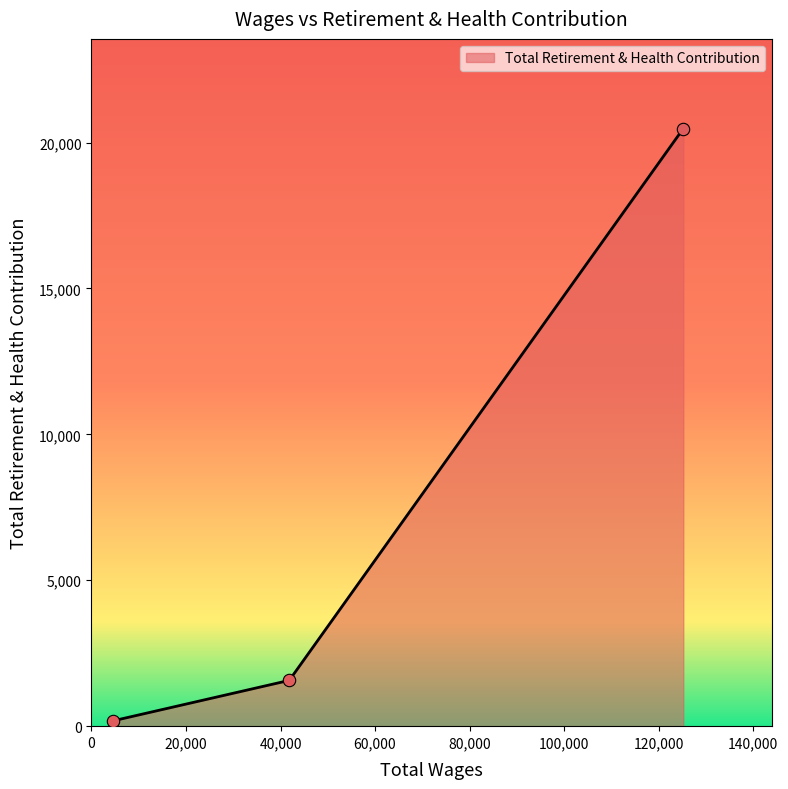

What is the difference between the maximum and minimum values?

20293